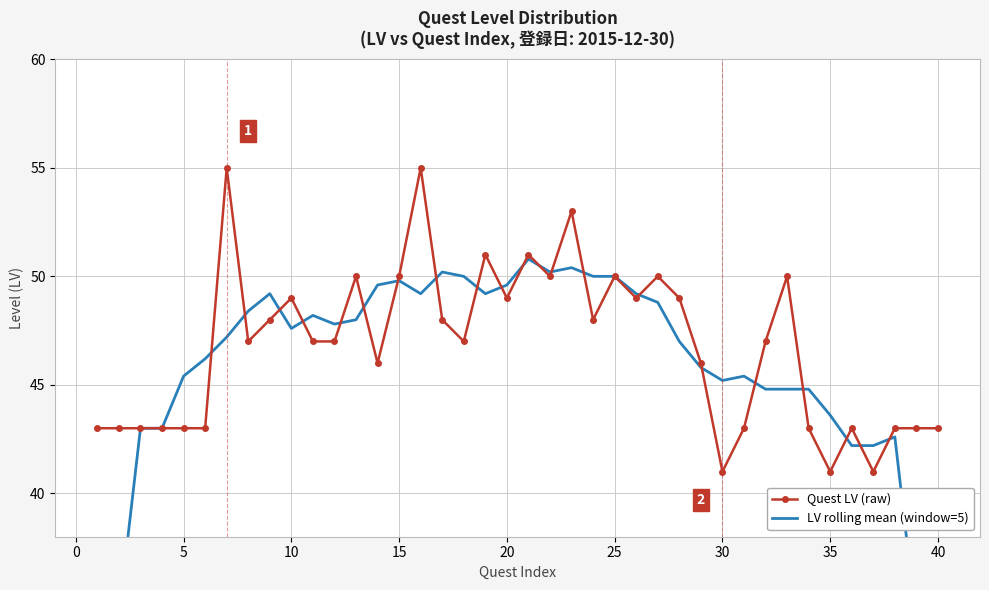

True or false: Quest LV (raw) has more than 2 interior local peaks.

True